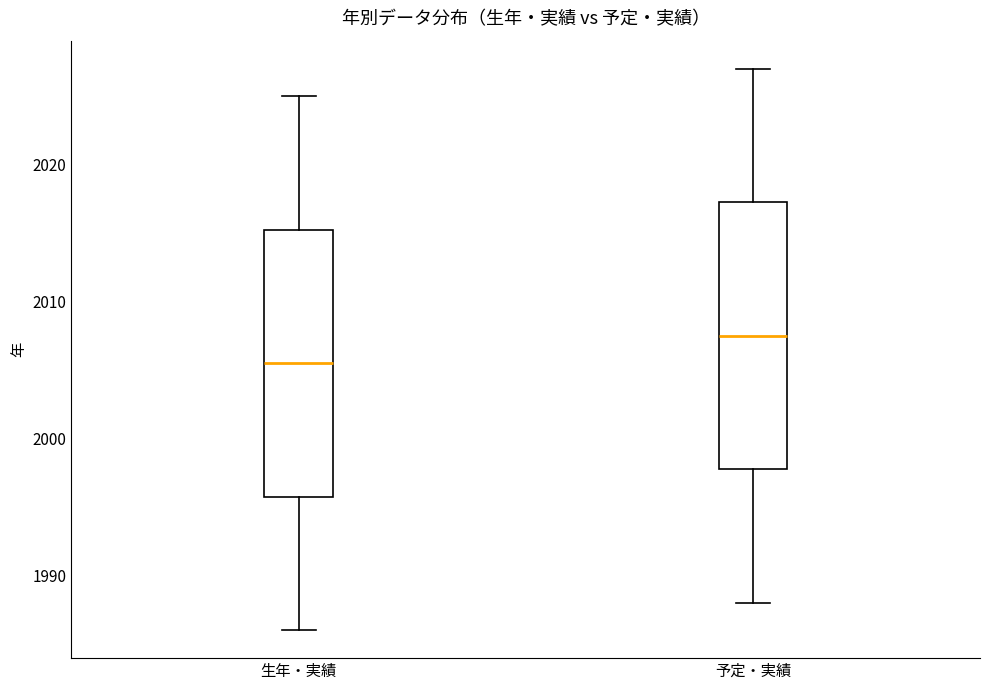

Where is the lower edge of the box for 予定・実績 on the y-axis? The values are not printed on the chart, so give them approximately, as read against the axis.

1998